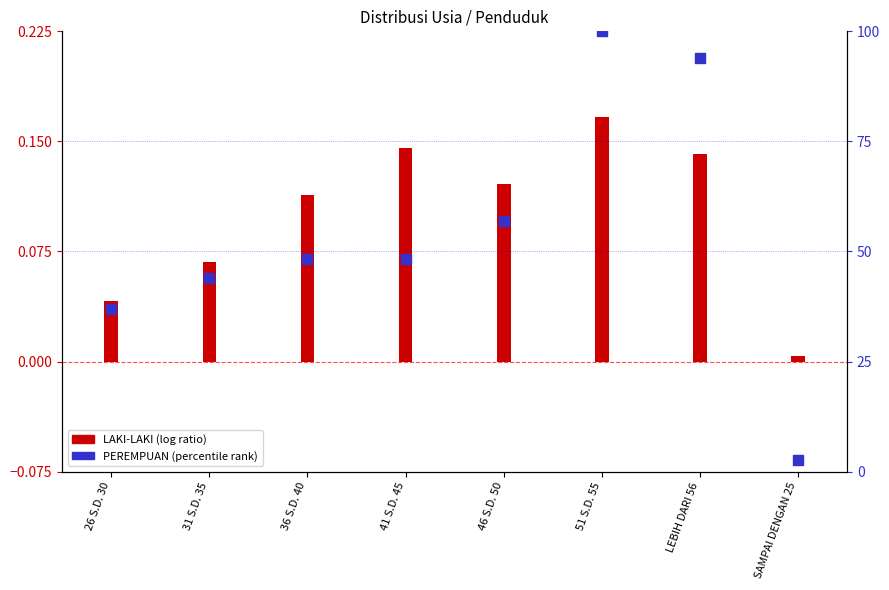

At how many categories does at least one series exceed 16?

7